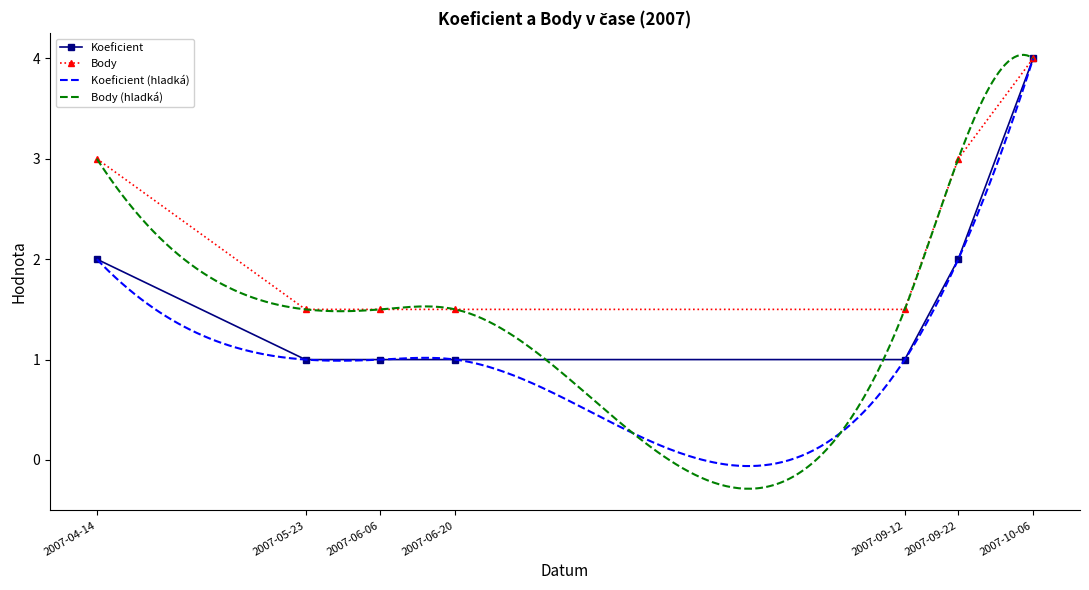

How many values in the Koeficient series exceed 1?

3